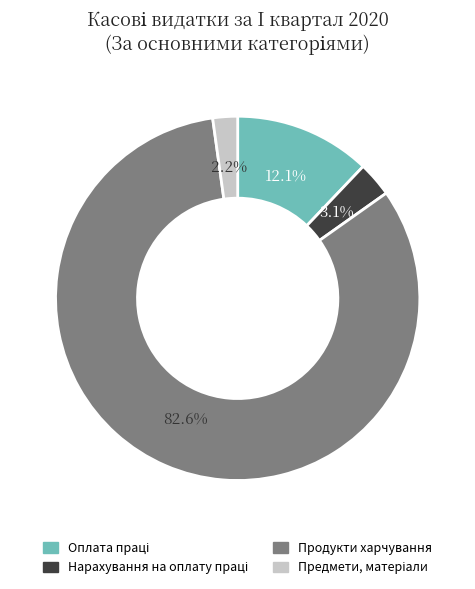

Which slice is the largest?

Продукти харчування